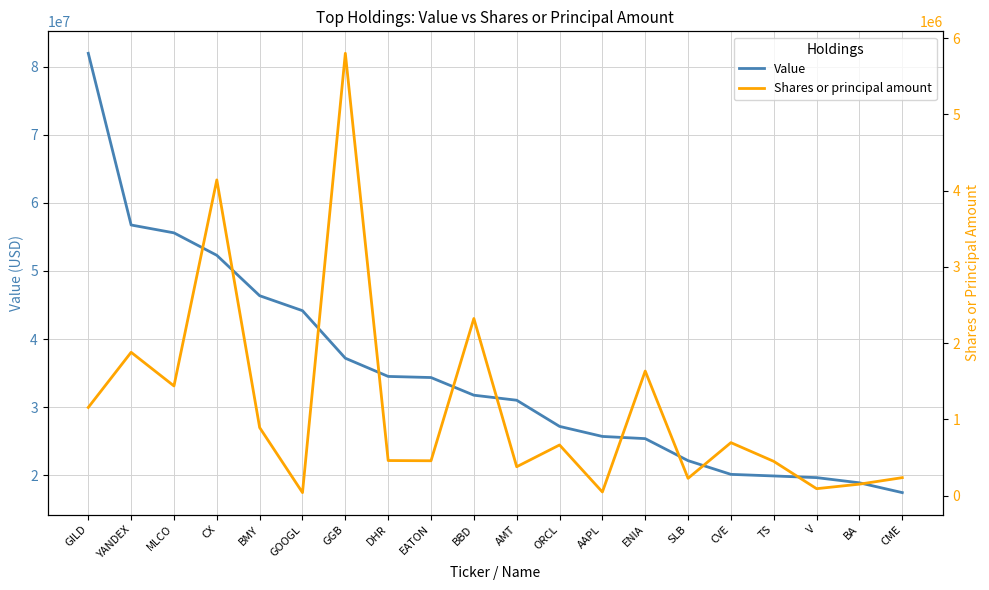

What is the difference between the Shares or principal amount values at GGB and CVE?

5105790